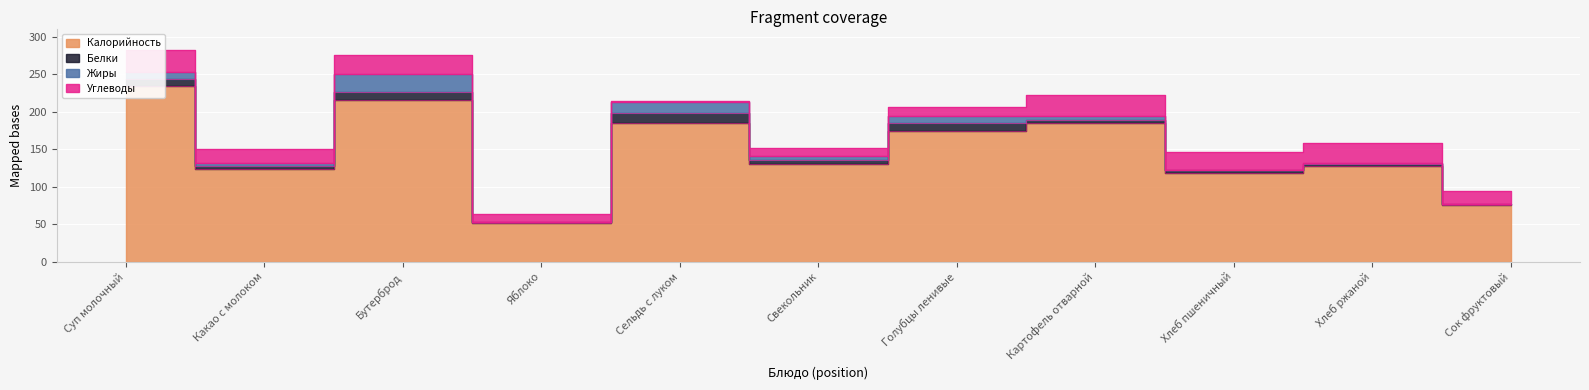

Which series has the widest spread of values?

Калорийность